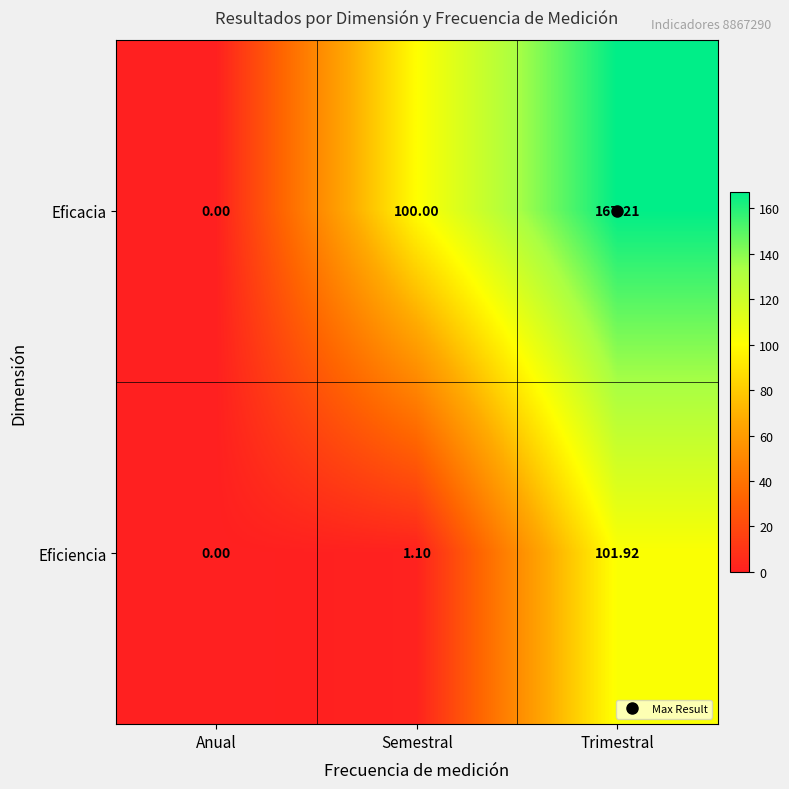

Rank the series by their maximum value, from lowest to highest.

Eficiencia, Eficacia